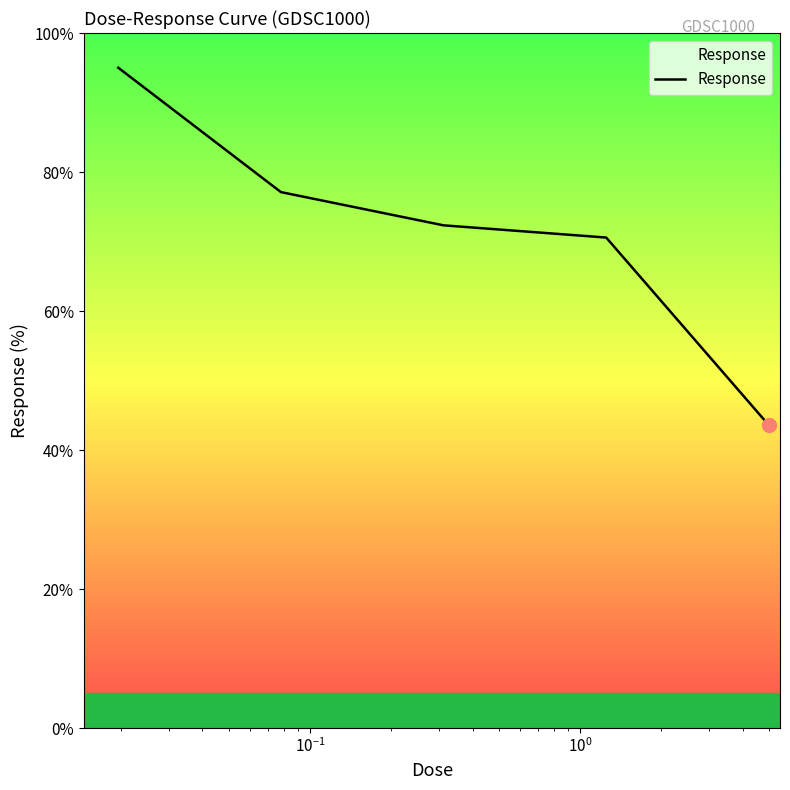

What is the maximum value shown in the chart?

95.0